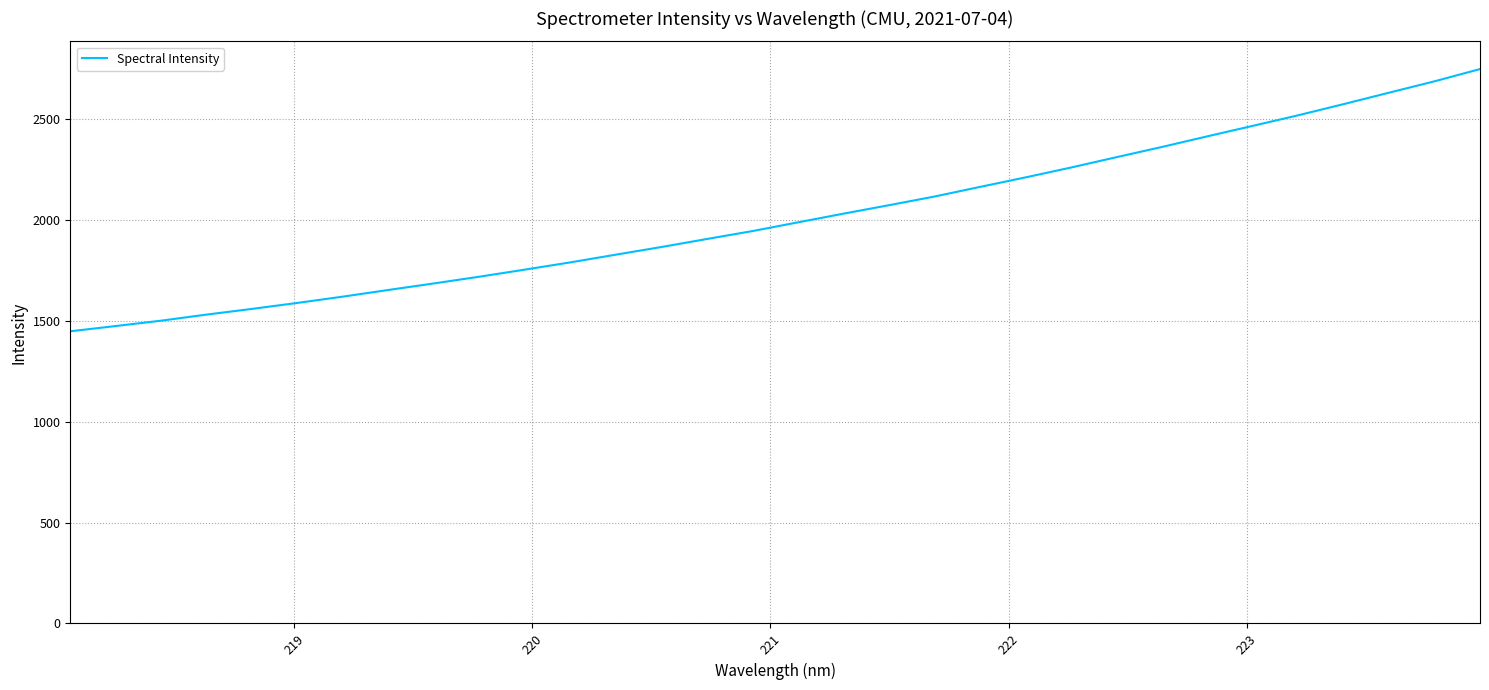

What is the smallest value displayed?

1447.1